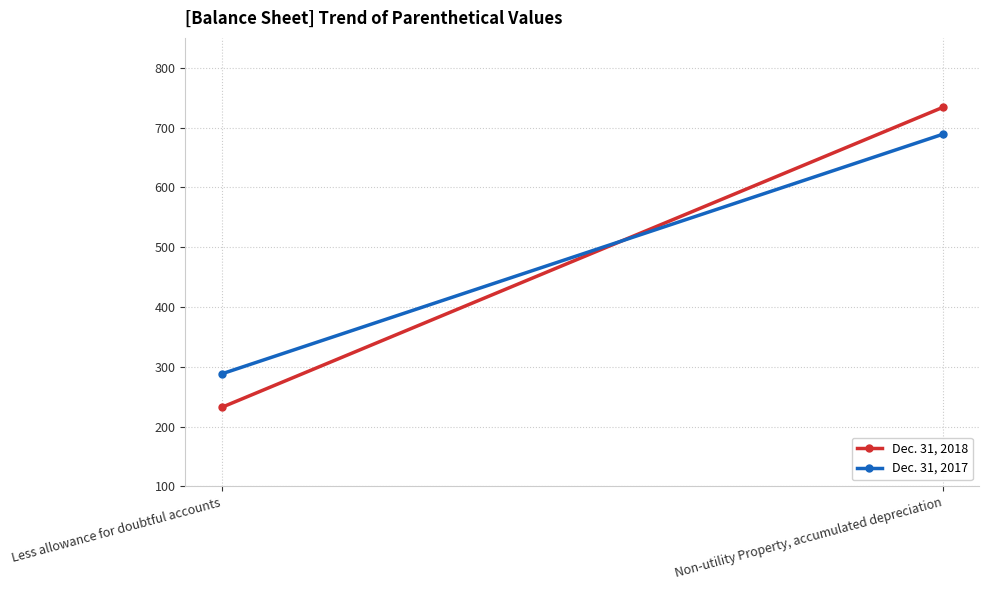

What is the maximum value shown in the chart?

734